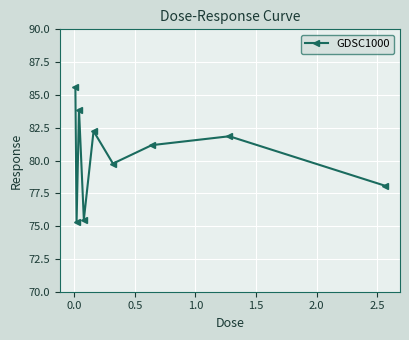

What is the difference between the maximum and minimum values?

10.3